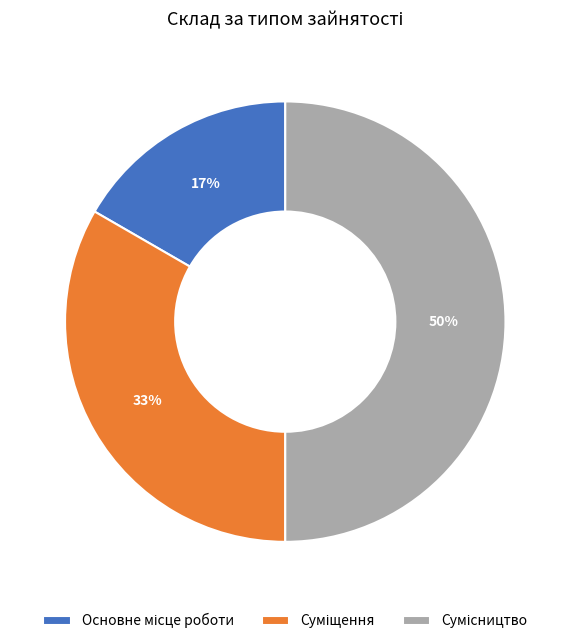

To the nearest percent, what is the difference between the largest and smallest slice percentages?

33%